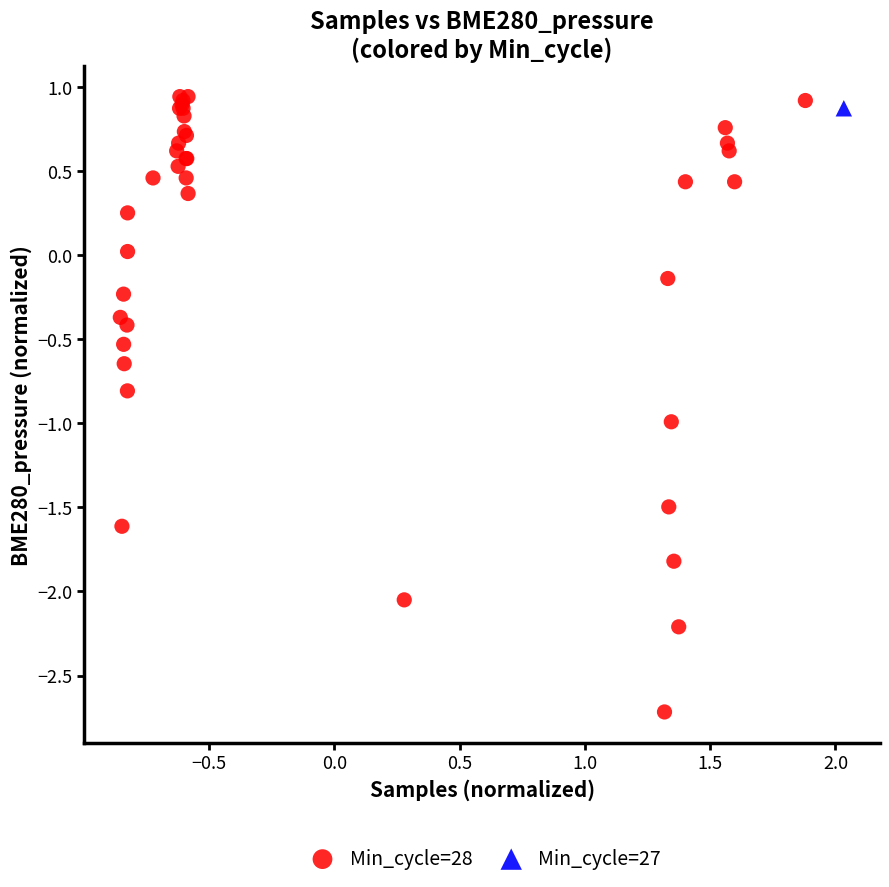

What are all the series names shown in the legend?

Min_cycle=28, Min_cycle=27